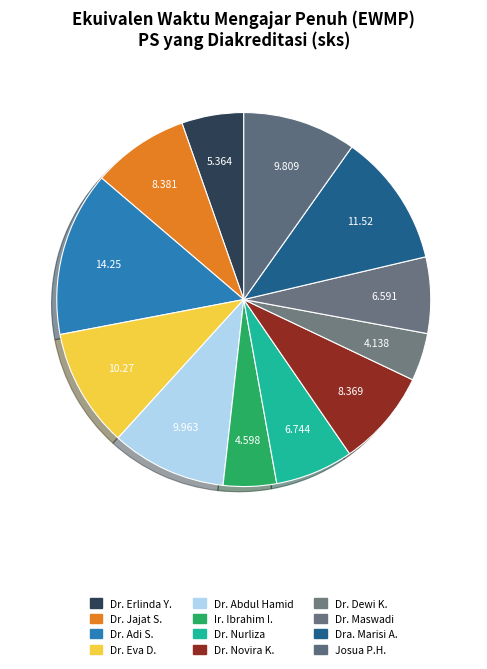

How many segments does this pie chart have?

12